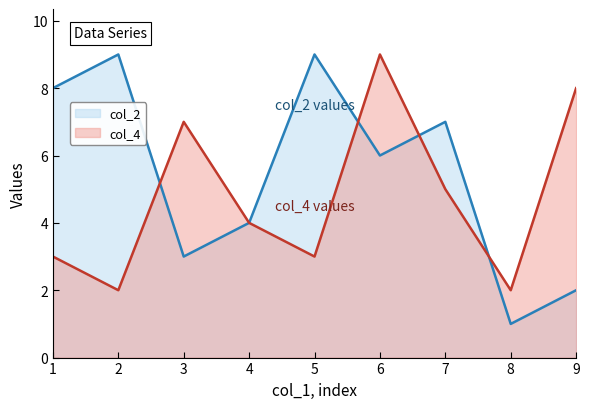

Where is the first local maximum for col_2?

2